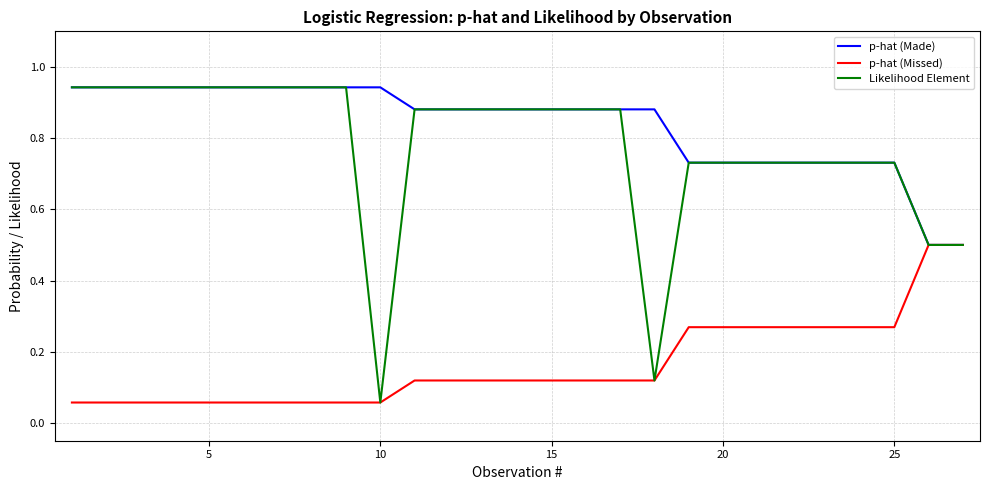

Which series has the largest total across all categories?

p-hat (Made)